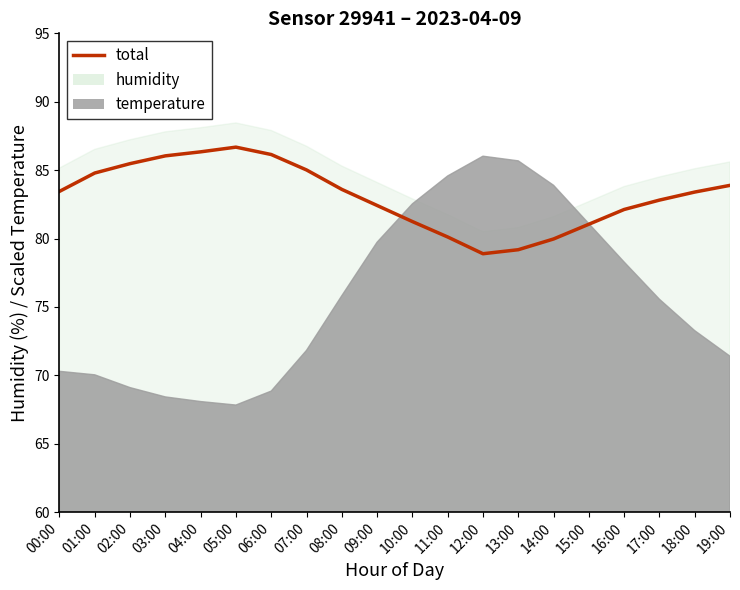

Rank the categories by value from lowest to highest.

12:00, 13:00, 14:00, 11:00, 15:00, 10:00, 16:00, 09:00, 17:00, 18:00, 00:00, 08:00, 19:00, 01:00, 07:00, 02:00, 03:00, 06:00, 04:00, 05:00